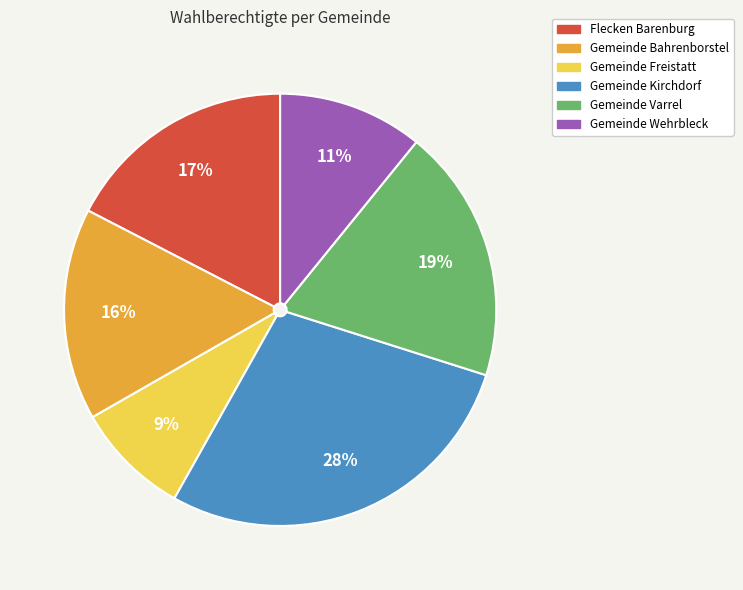

Count the number of slices in the pie.

6